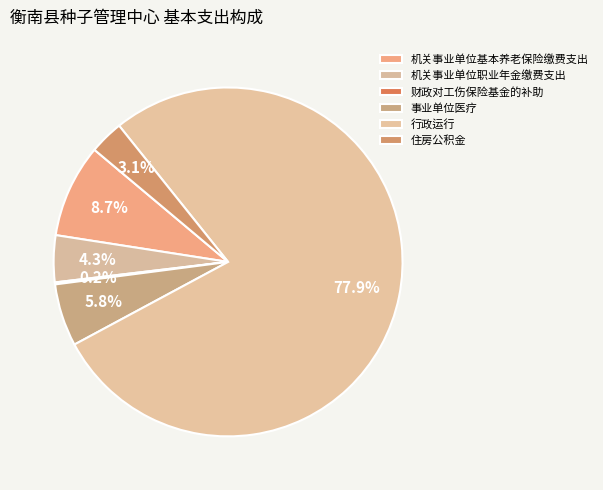

Which slice is the smallest?

财政对工伤保险基金的补助